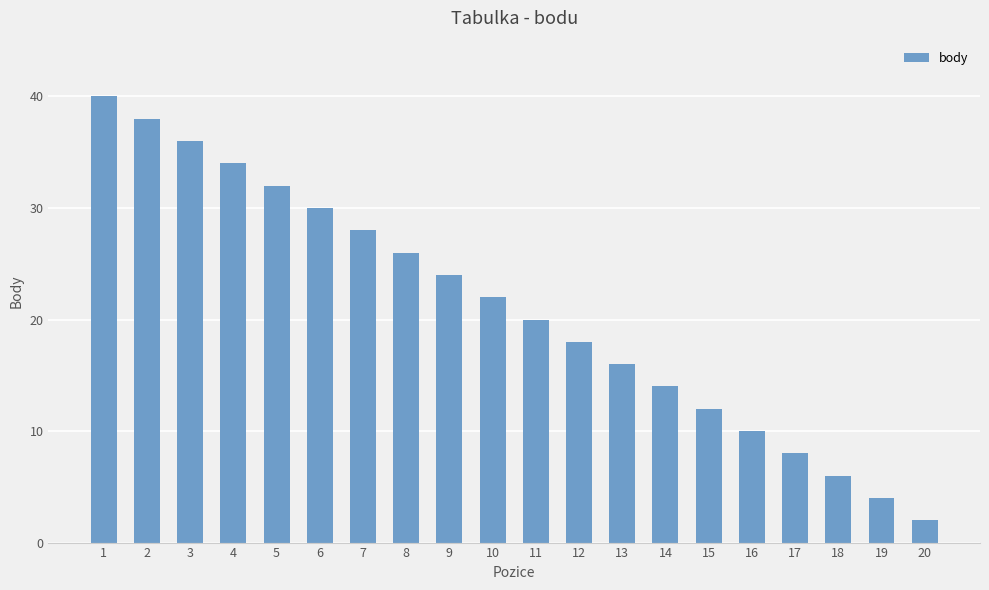

List the labels in order of value, largest first.

1, 2, 3, 4, 5, 6, 7, 8, 9, 10, 11, 12, 13, 14, 15, 16, 17, 18, 19, 20